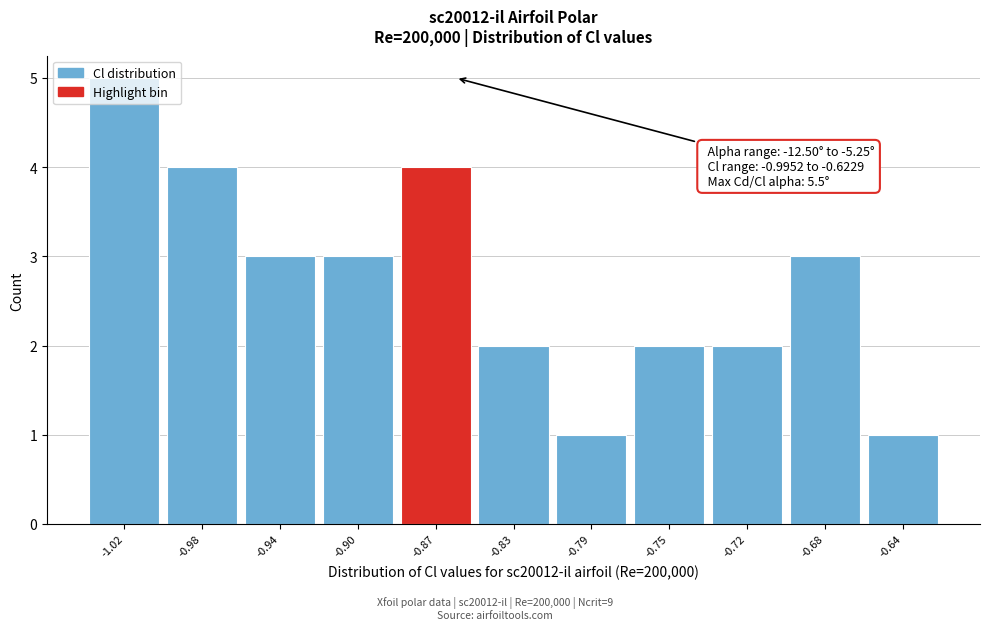

What is the sum of all values?

30